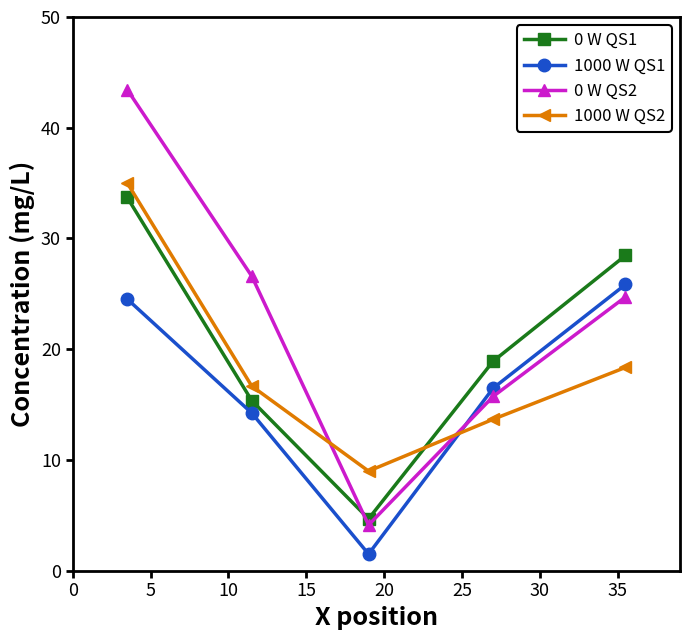

Which series has the largest total across all categories?

0 W QS2